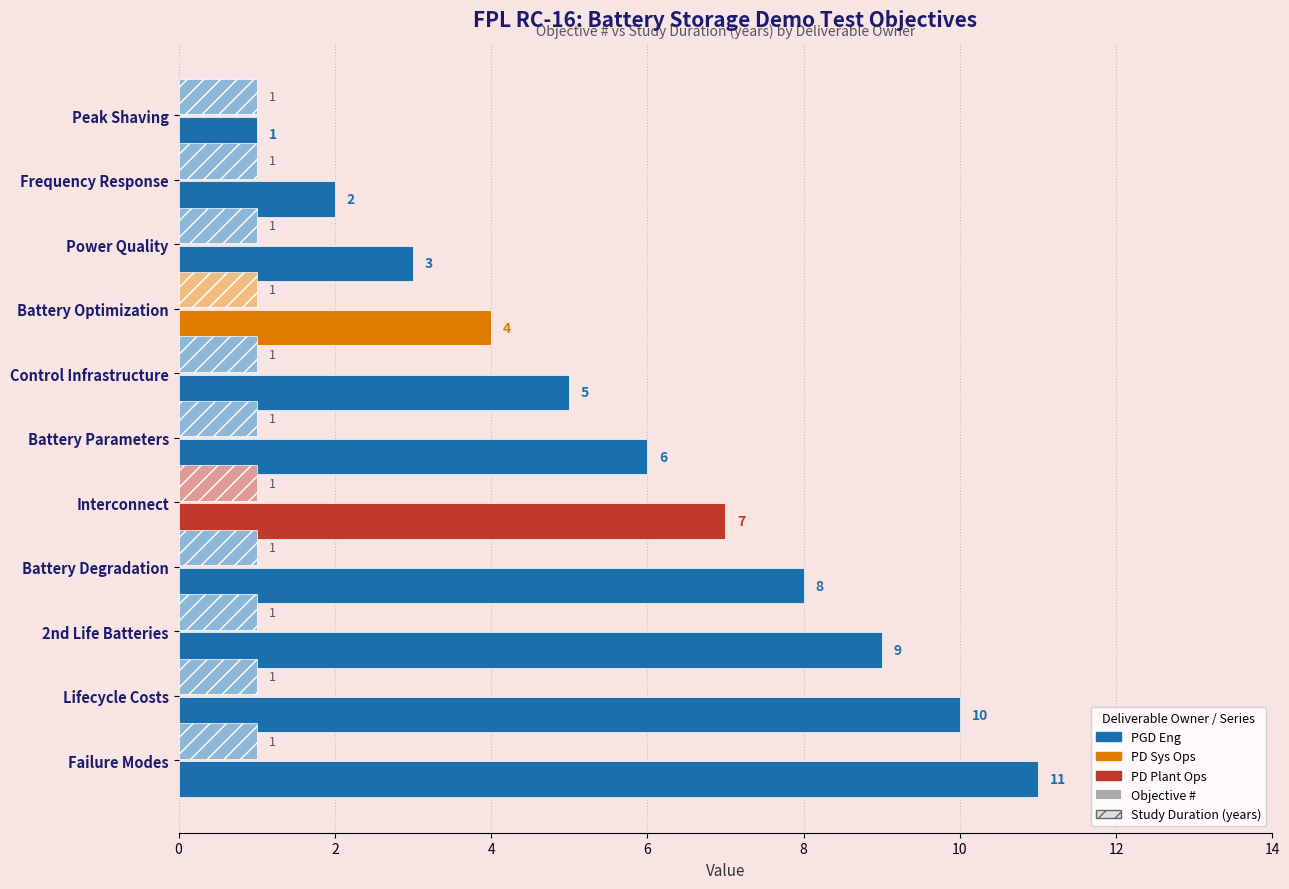

At Battery Degradation, list the series in order from smallest to largest.

Study Duration (years), Objective #